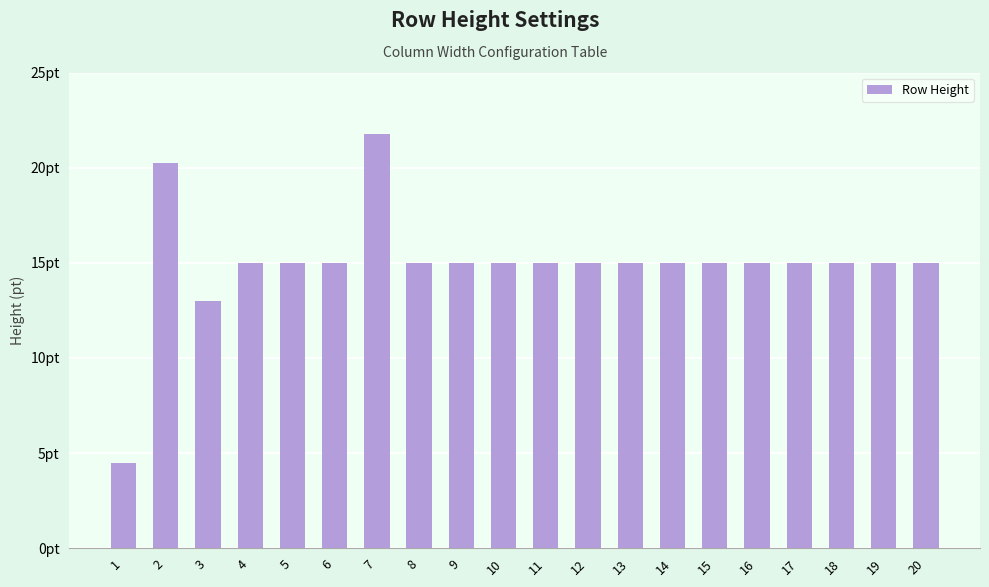

Are the bars horizontal?

No